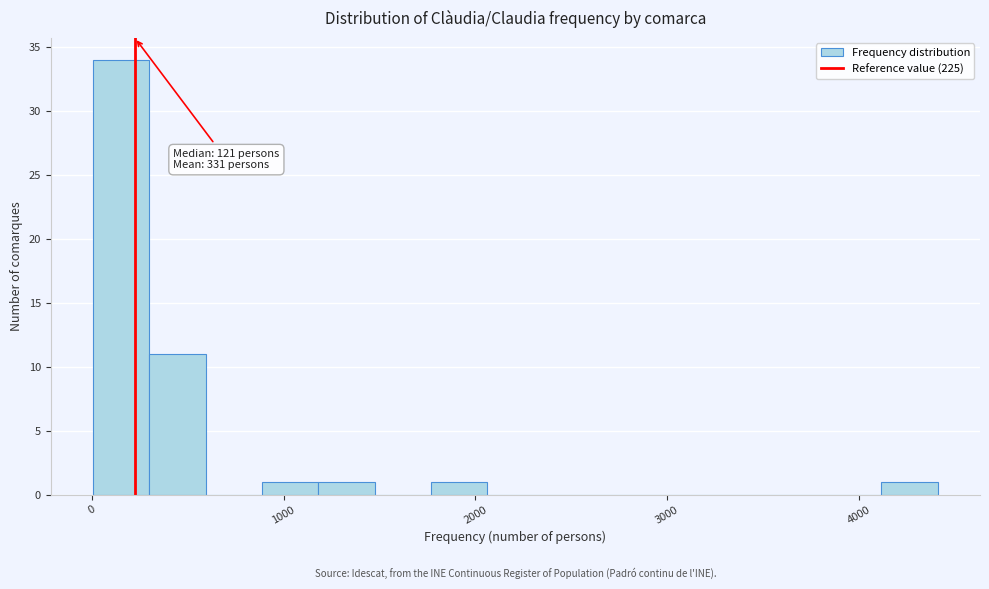

Read against the x-axis, roughly where is the centre of the tallest bar?

200